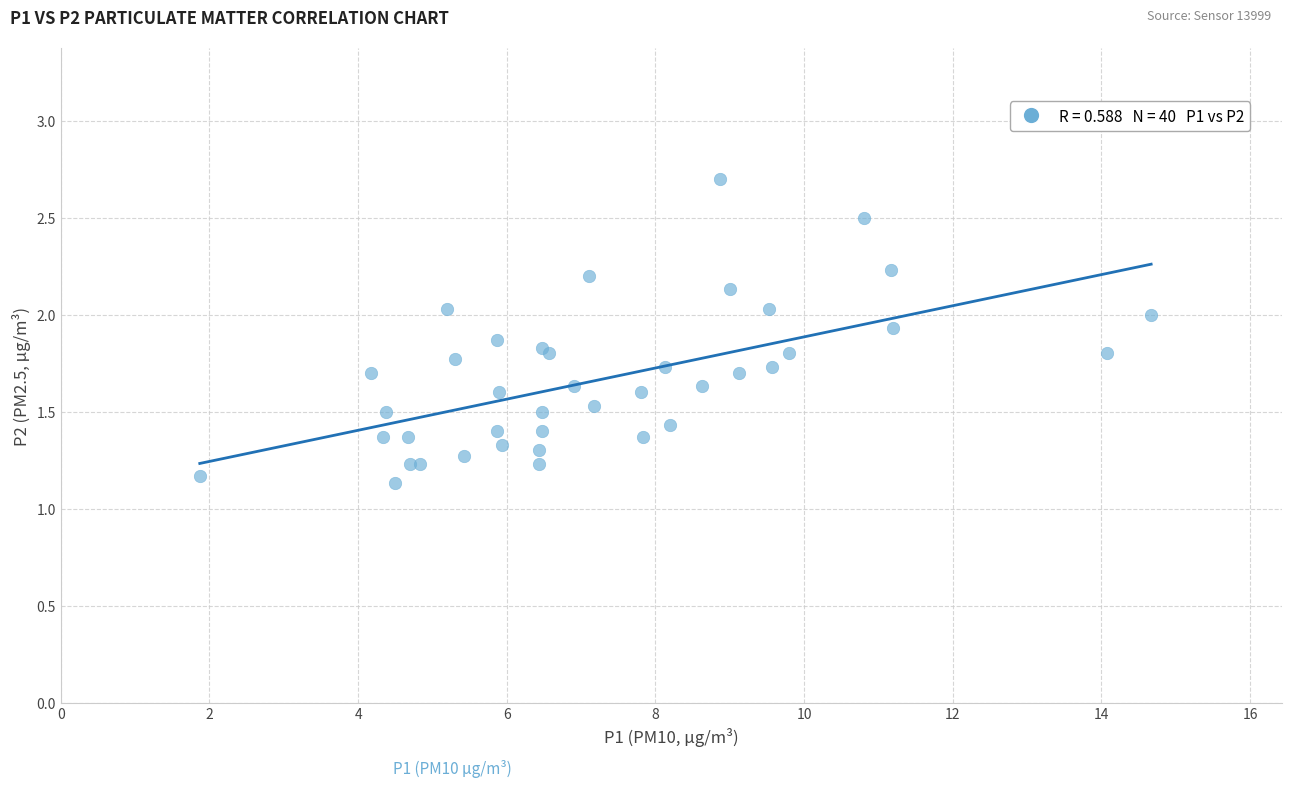

What Y value in the scatter plot is closest to 1?

1.1